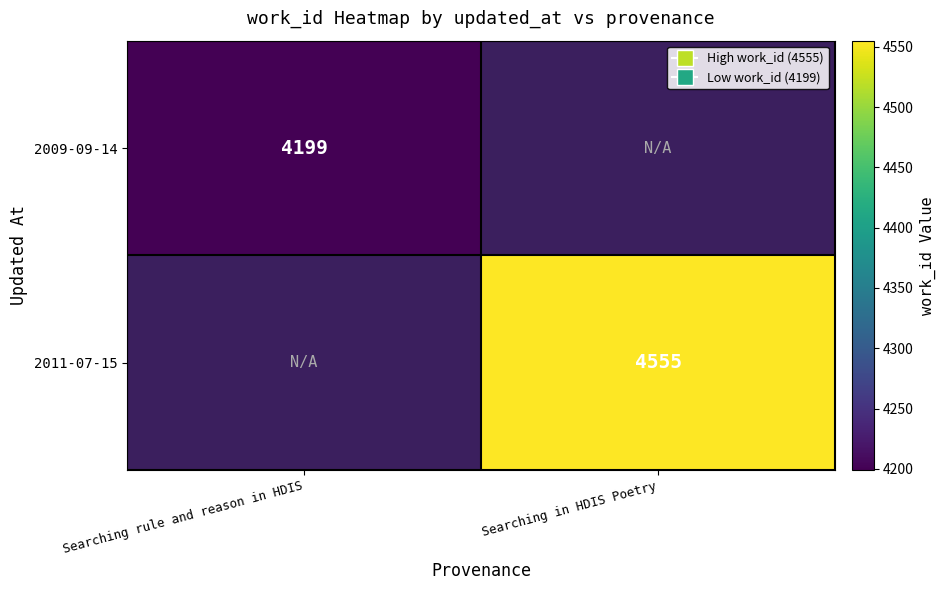

The value of 2011-07-15 at Searching in HDIS Poetry is 6044. True or false?

False